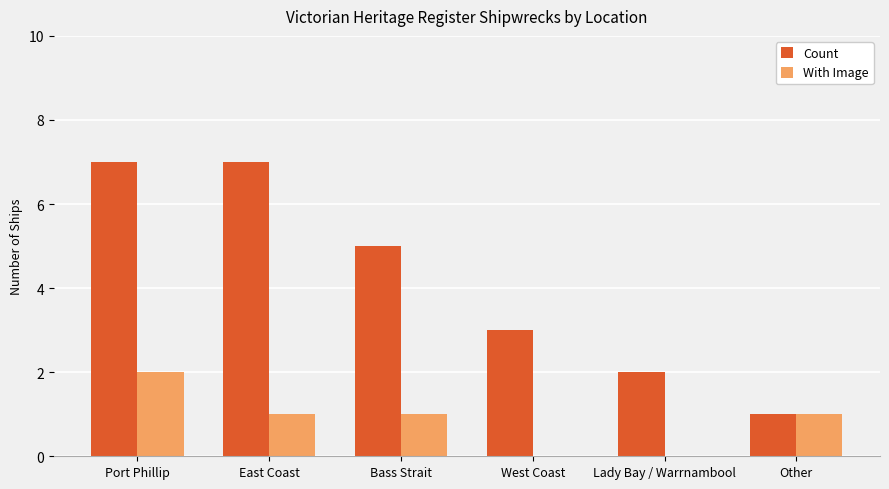

What is the total value across all series at Bass Strait?

6